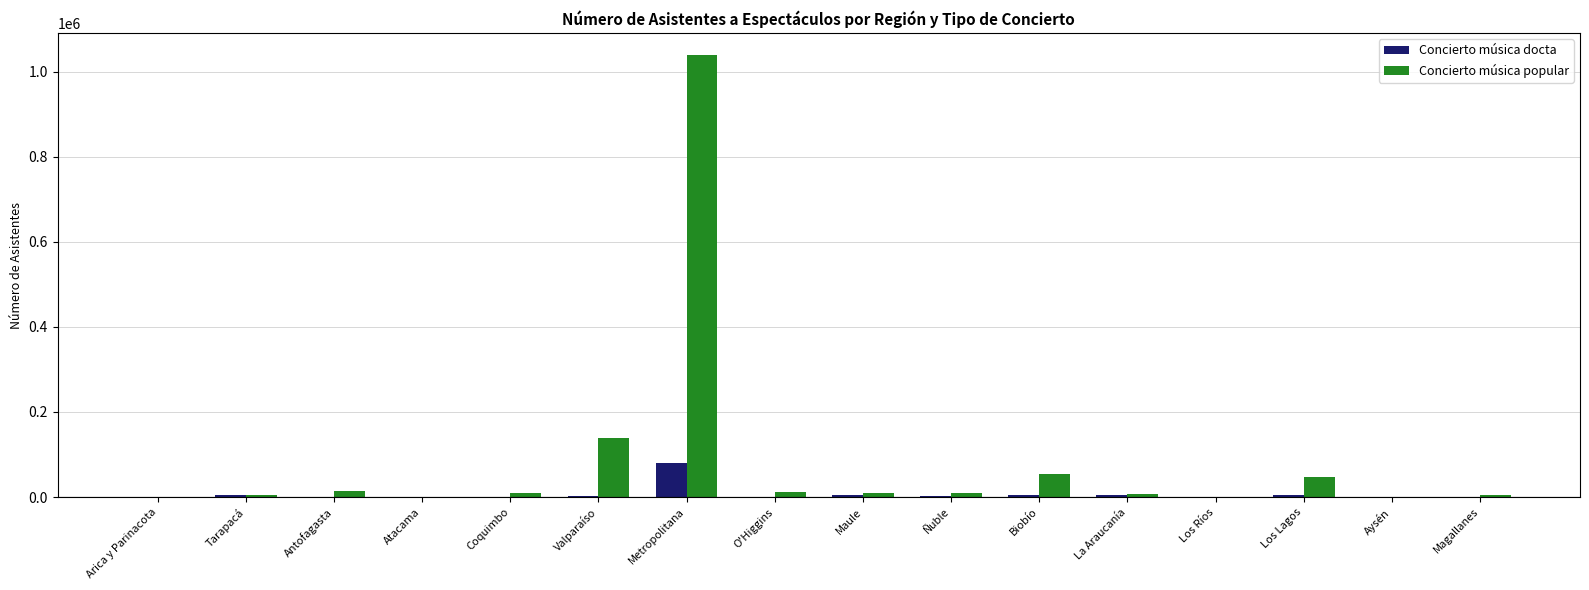

What is the sum of all Concierto música docta values?

112478